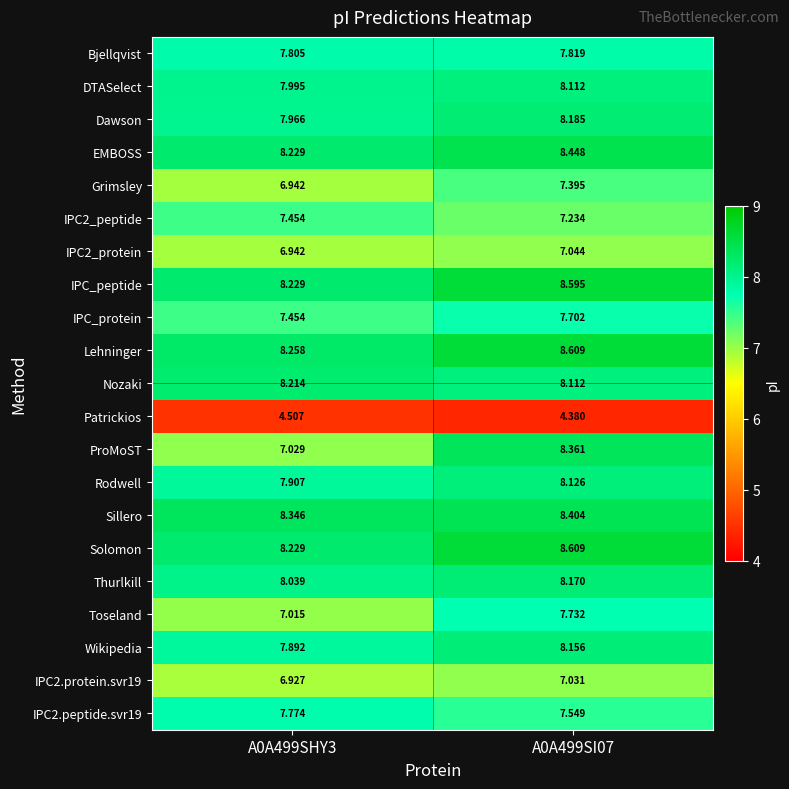

Is the value of DTASelect at A0A499SHY3 greater than the value of Nozaki at A0A499SI07?

No